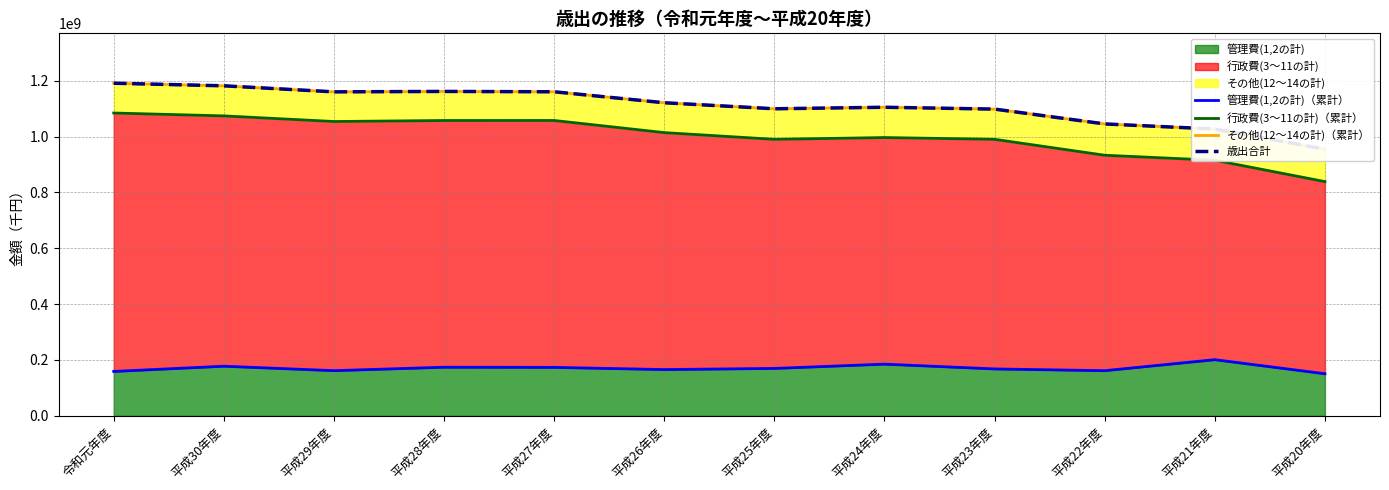

Does the chart display data point markers on the line(s)?

No